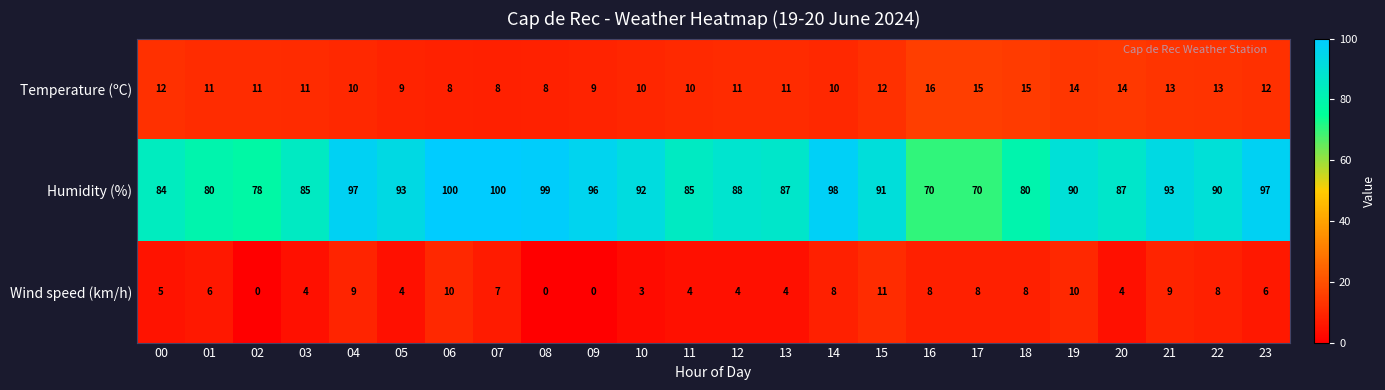

What is the greatest value displayed?

100